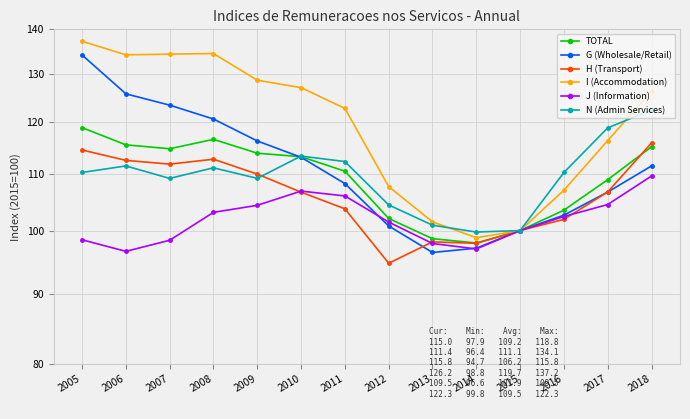

Reading left to right, extract all data points from this chart.

TOTAL: 118.8	115.4	114.7	116.5	113.8	113.1	110.4	102.0	98.7	97.9	100.0	103.5	108.9	115.0
G (Wholesale/Retail): 134.1	125.7	123.3	120.5	116.2	113.0	108.2	100.8	96.4	97.1	100.0	102.6	106.7	111.4
H (Transport): 114.4	112.5	111.8	112.7	109.9	106.6	103.7	94.7	98.1	97.9	100.0	101.9	106.7	115.8
I (Accommodation): 137.2	134.2	134.3	134.4	128.6	127.0	122.7	107.6	101.5	98.8	100.0	107.0	116.2	126.2
J (Information): 98.5	96.6	98.4	103.1	104.3	106.8	106.0	101.4	97.9	97.0	100.0	102.4	104.5	109.5
N (Admin Services): 110.2	111.4	109.1	111.1	109.1	113.3	112.2	104.4	100.9	99.8	100.0	110.2	118.7	122.3